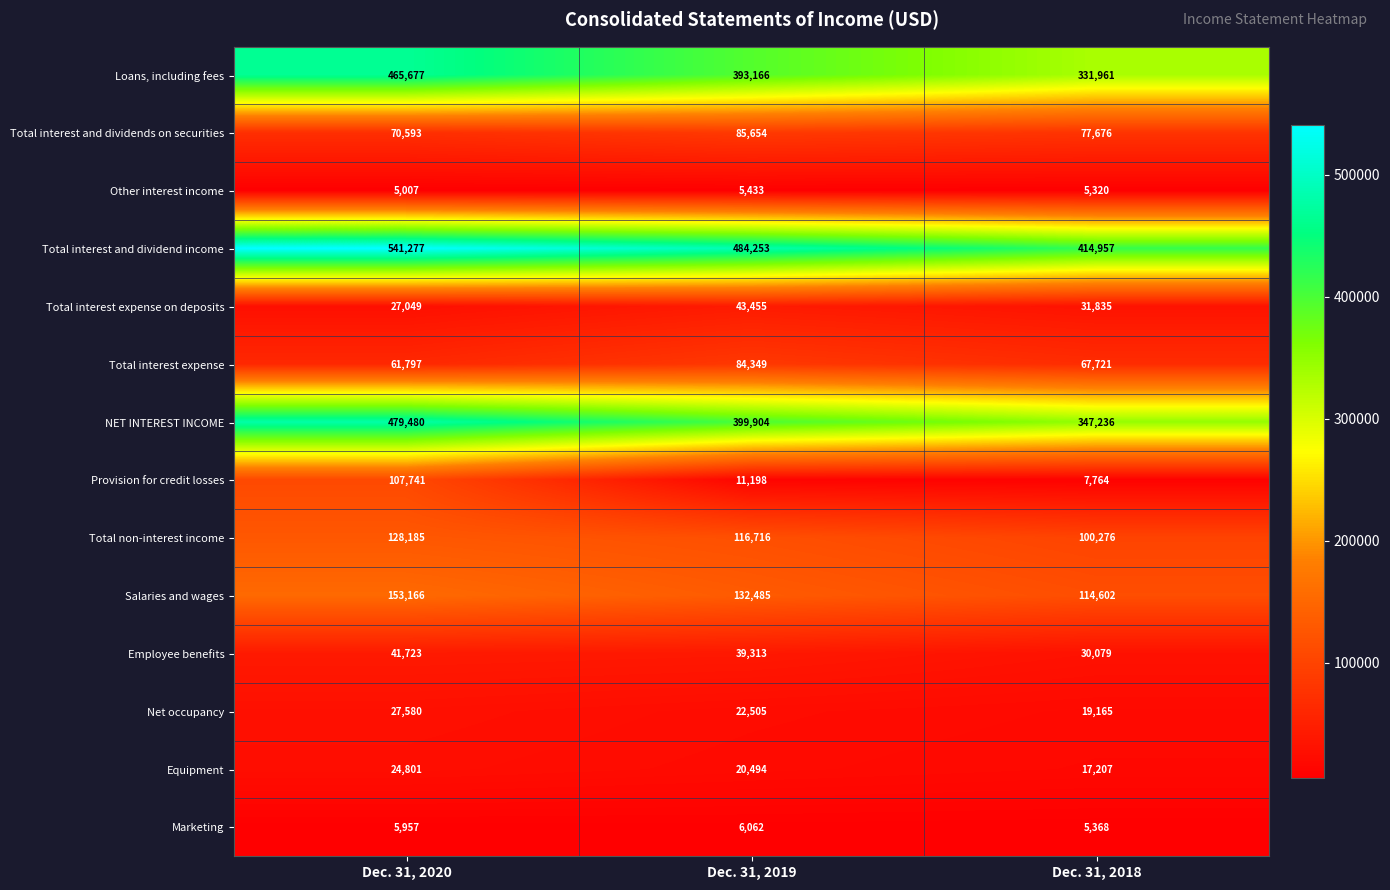

Which category has the highest value across all series?

Dec. 31, 2020